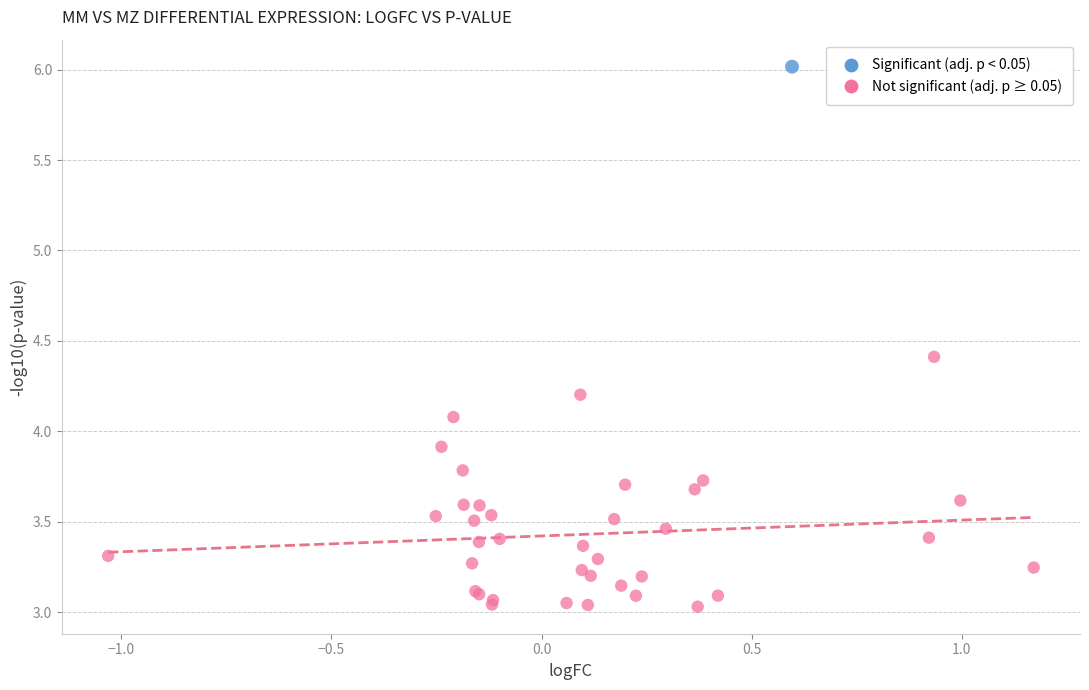

What are all the series names shown in the legend?

Significant (adj. p < 0.05), Not significant (adj. p ≥ 0.05)